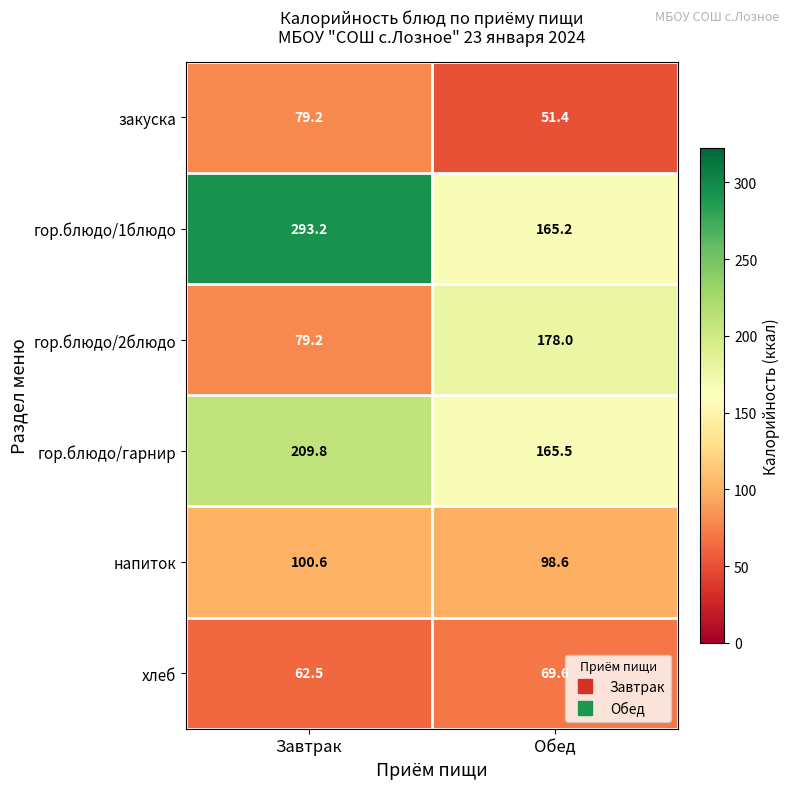

Reading left to right, transcribe all the data shown in this chart.

закуска: 79.2	51.4
гор.блюдо/1блюдо: 293.2	165.2
гор.блюдо/2блюдо: 79.2	178.0
гор.блюдо/гарнир: 209.8	165.5
напиток: 100.6	98.6
хлеб: 62.5	69.6